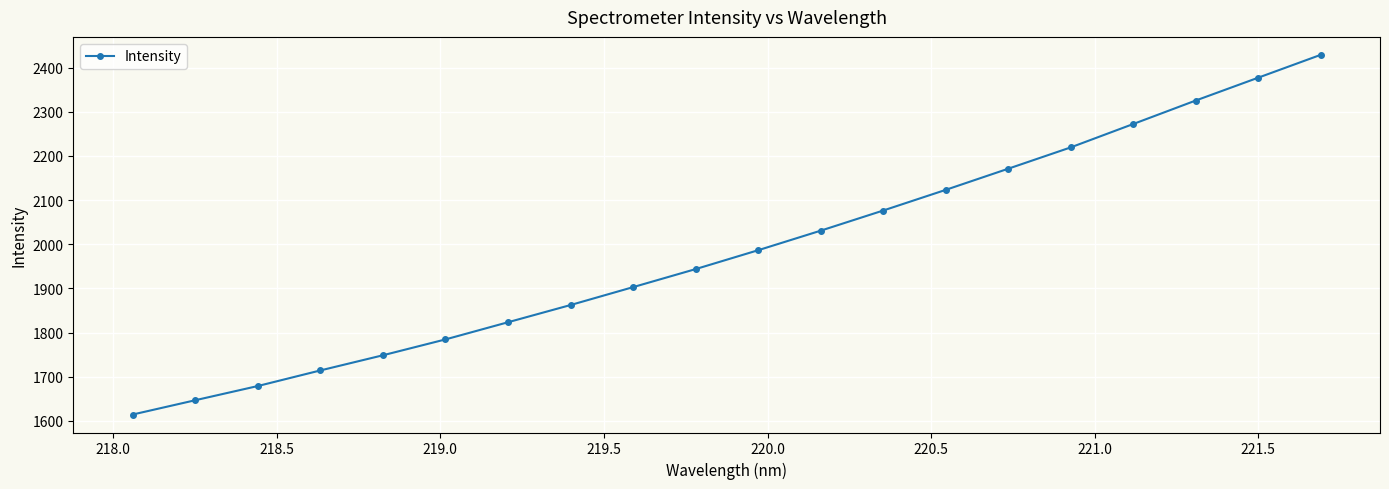

What is the difference between the maximum and minimum values?

814.1